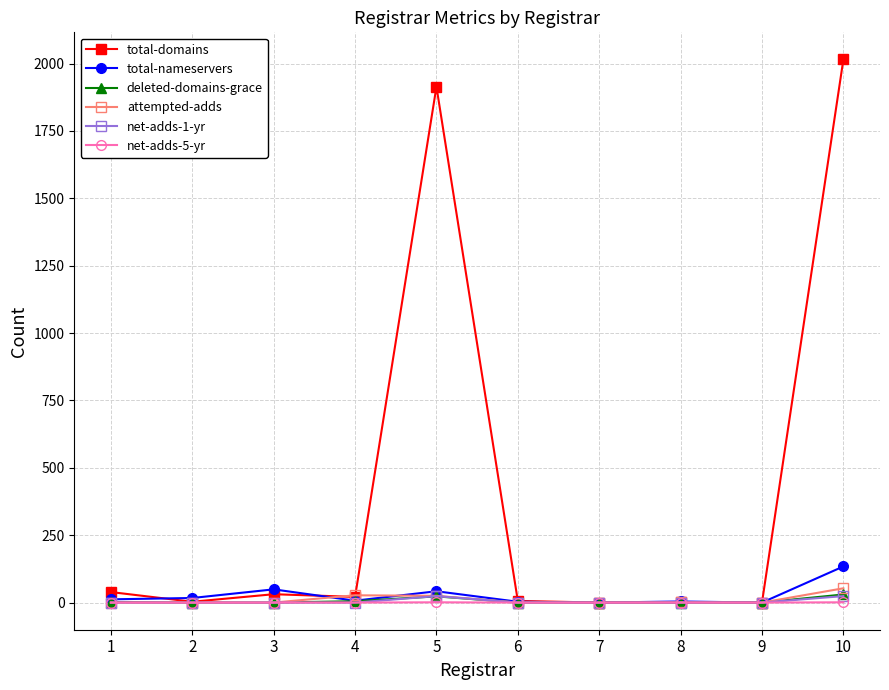

The value of attempted-adds at 1 is 0. True or false?

True